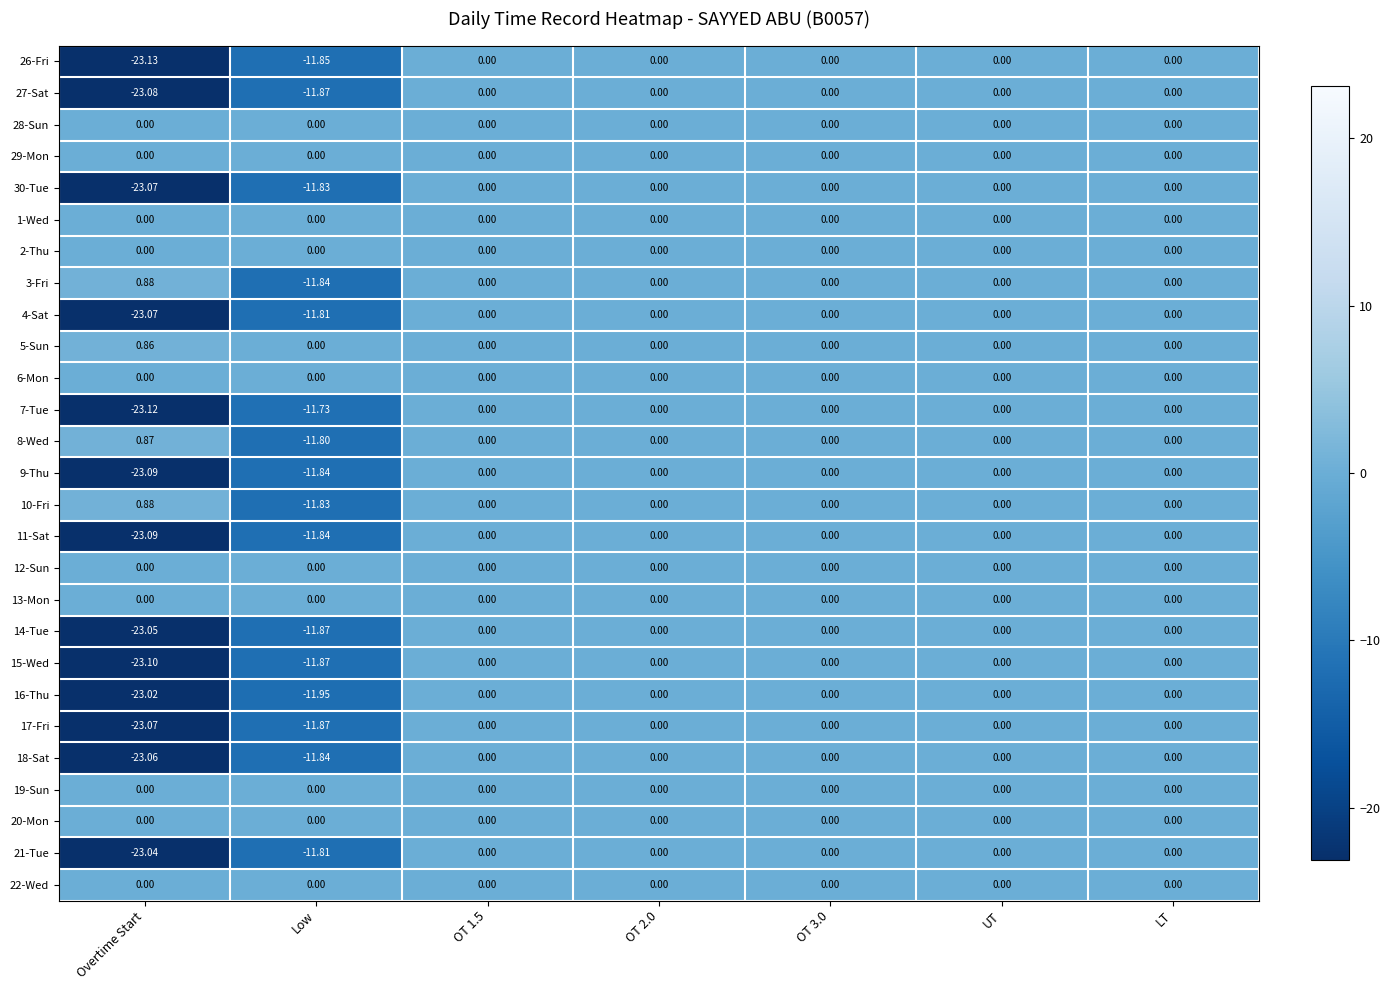

At which category does the chart reach its peak across all series?

Overtime Start